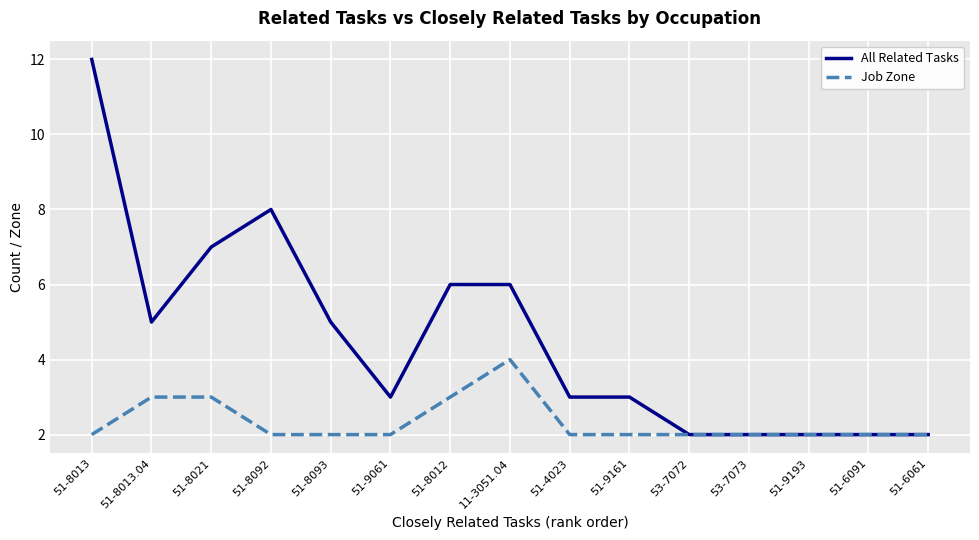

Rank the series by their maximum value, from highest to lowest.

All Related Tasks, Job Zone